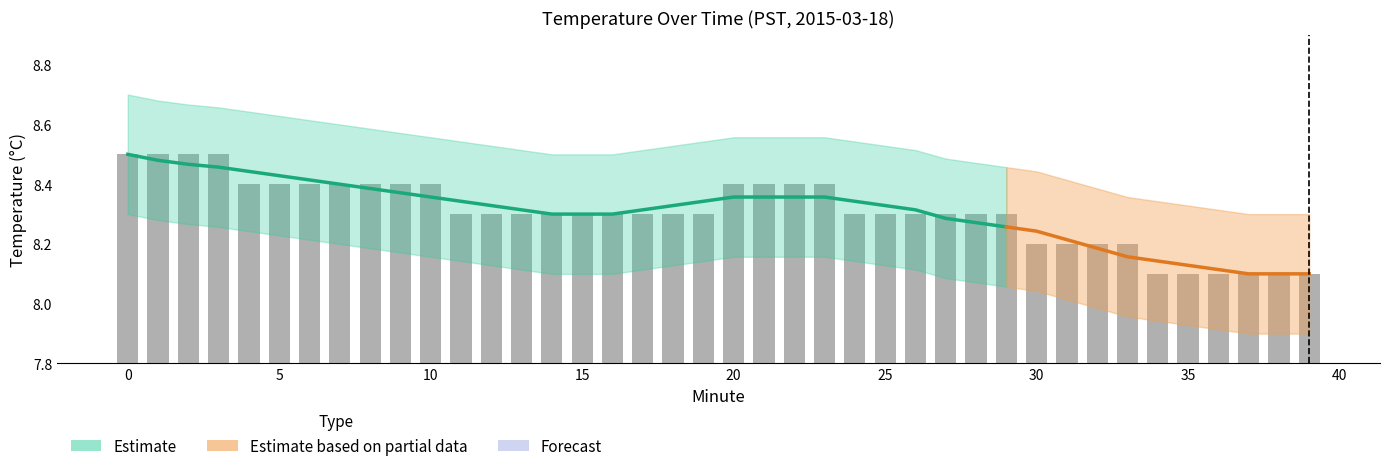

At which label is the value closest to 8?

34